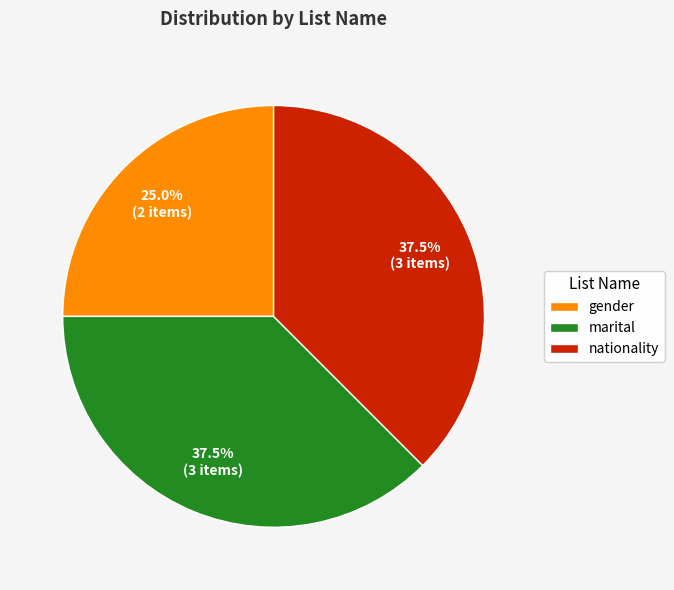

What percentage do marital and gender together represent?

62.5%